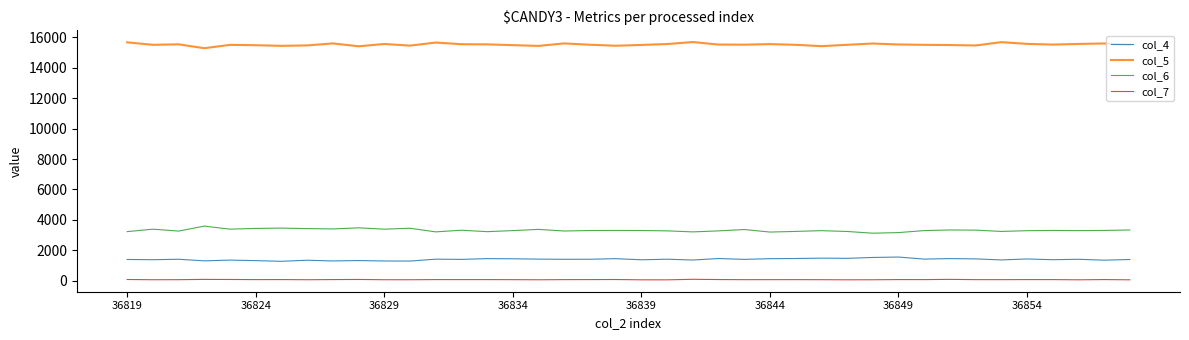

Which series has the largest total across all categories?

col_5